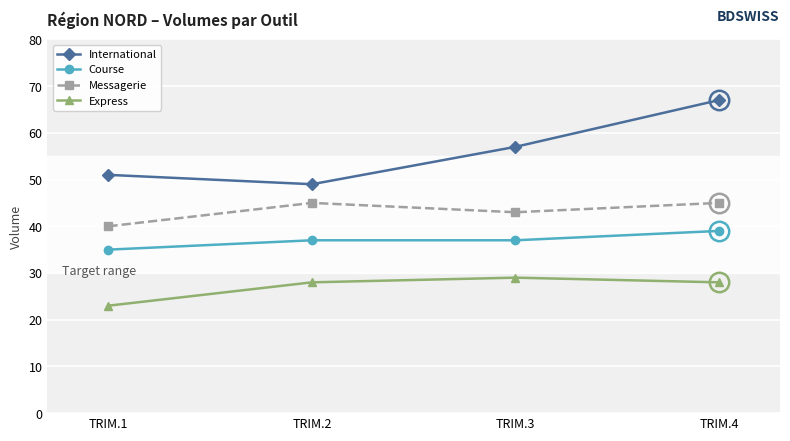

Where is the first local minimum for International?

TRIM.2